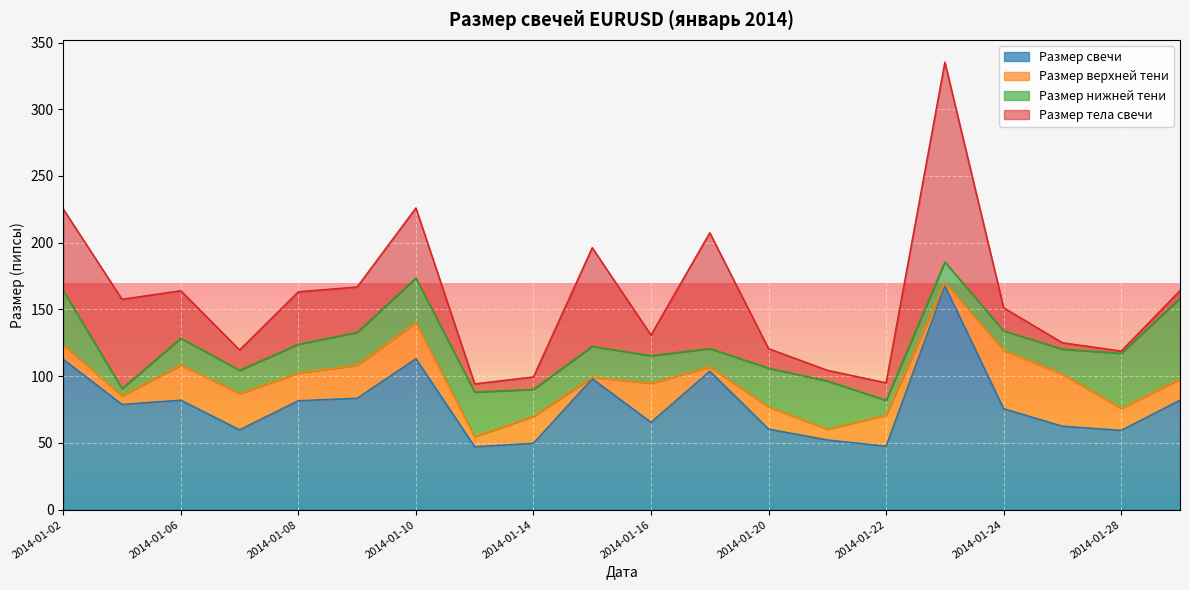

At which category does the chart reach its peak across all series?

2014-01-23